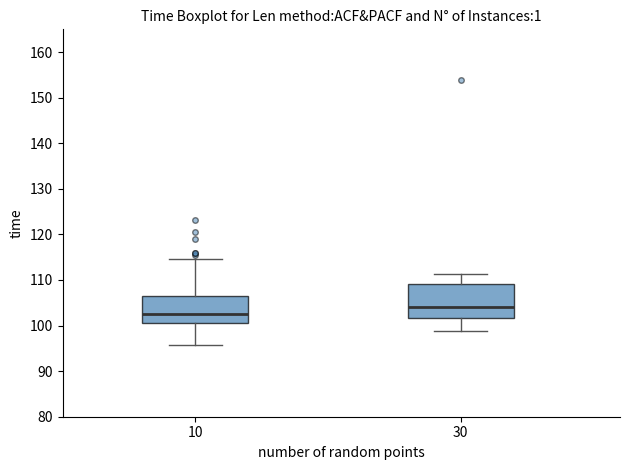

Which box has the highest median line?

30